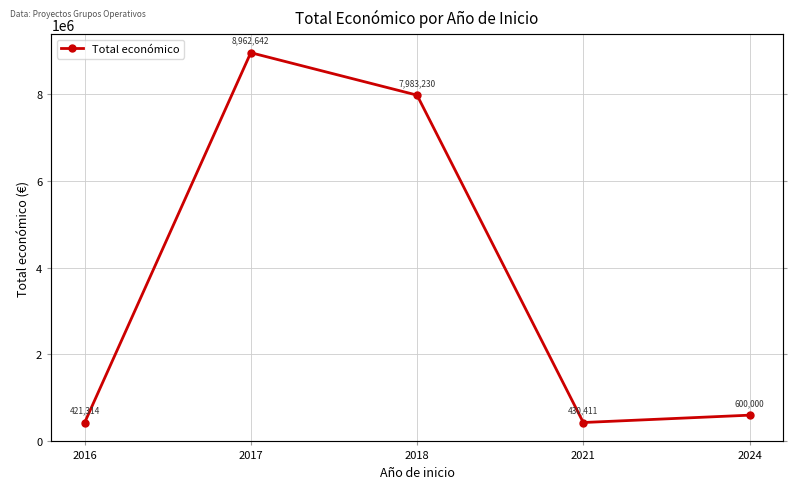

Where is the first local maximum?

2017